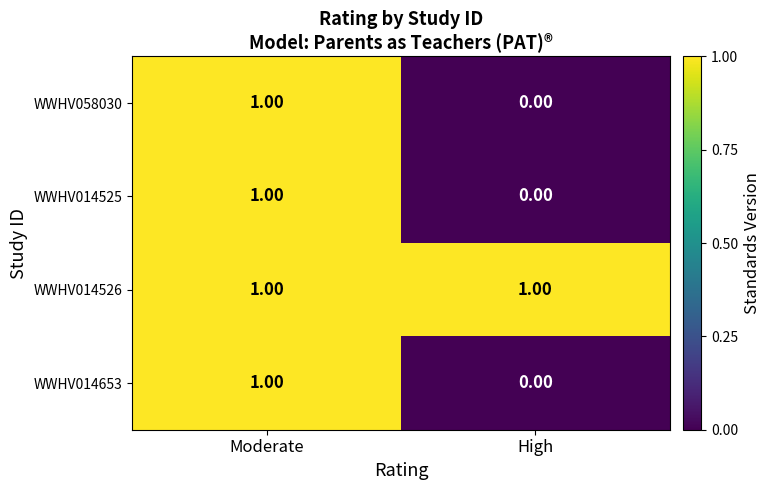

List the labels in order of WWHV014653 value, smallest first.

High, Moderate